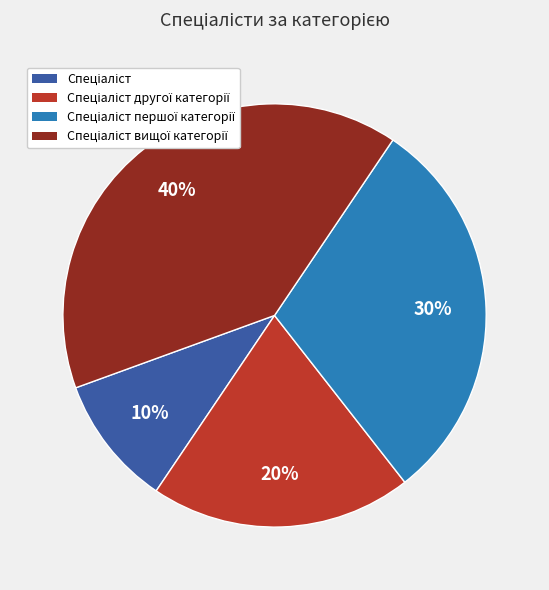

Count the number of slices in the pie.

4